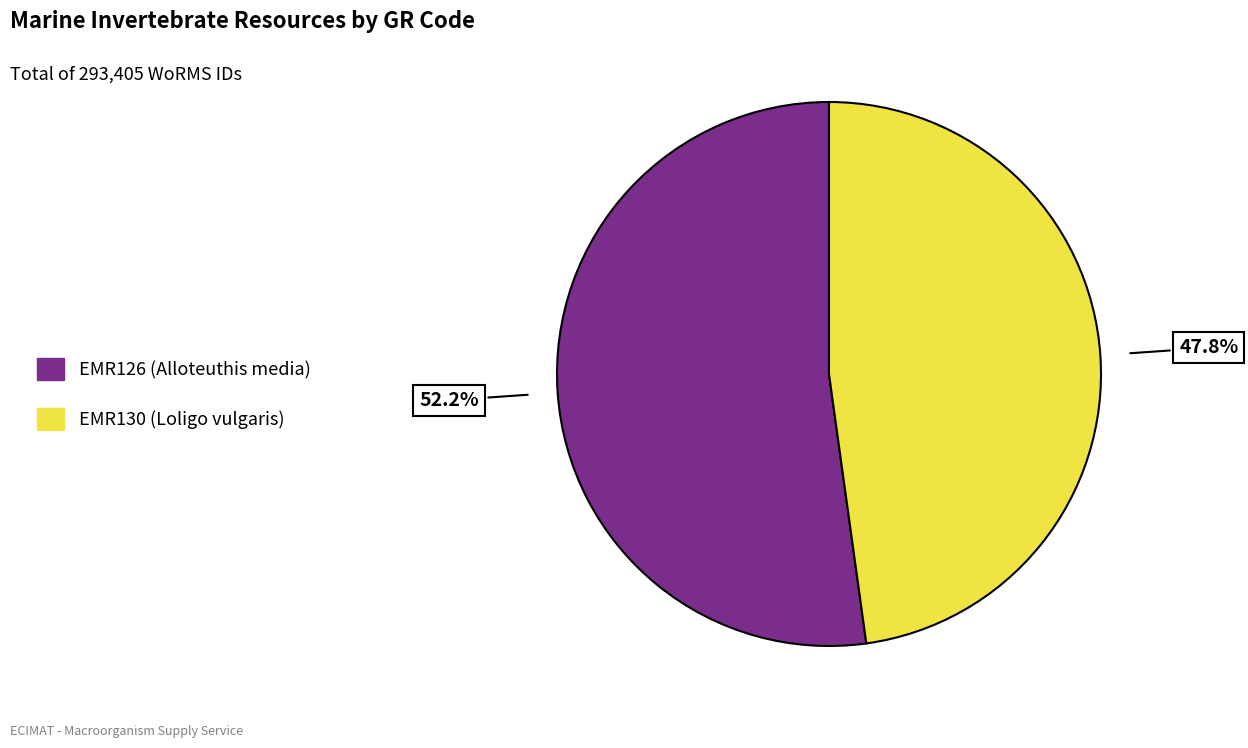

Between EMR130 and EMR126, which is larger?

EMR126